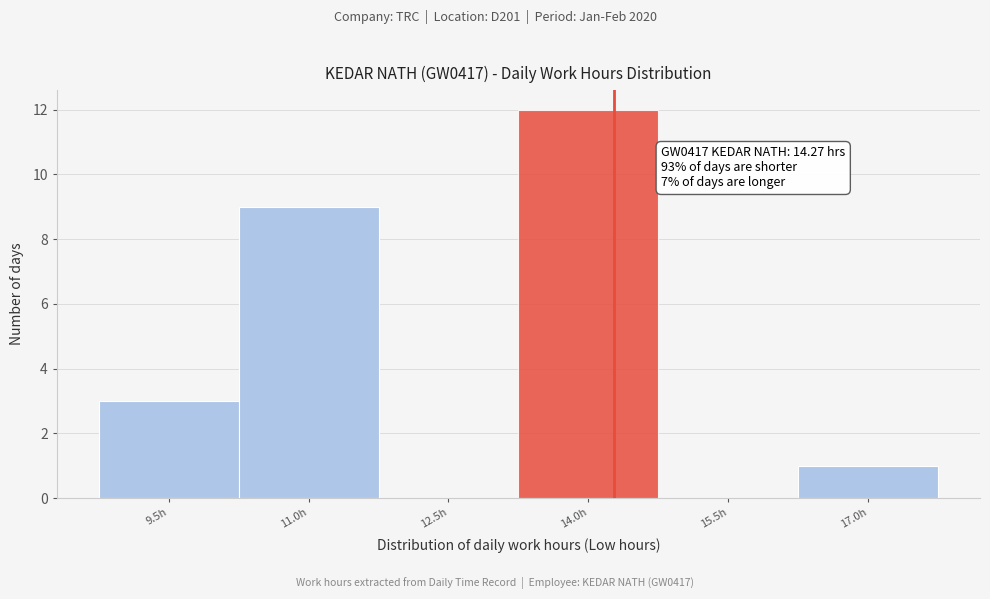

Over which range of the x-axis is the bar tallest?

13.24 to 14.74